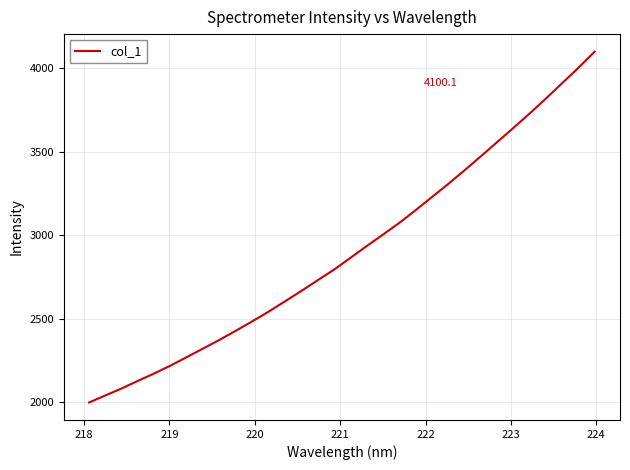

What is the smallest value displayed?

2000.2